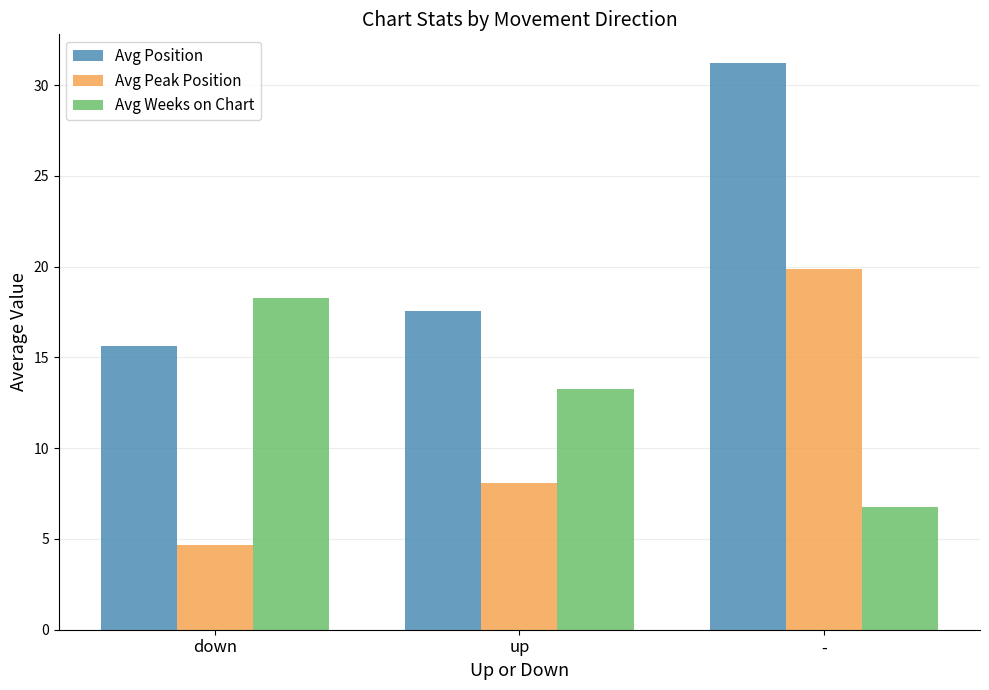

What is the label of the 1st bar from the left?

down